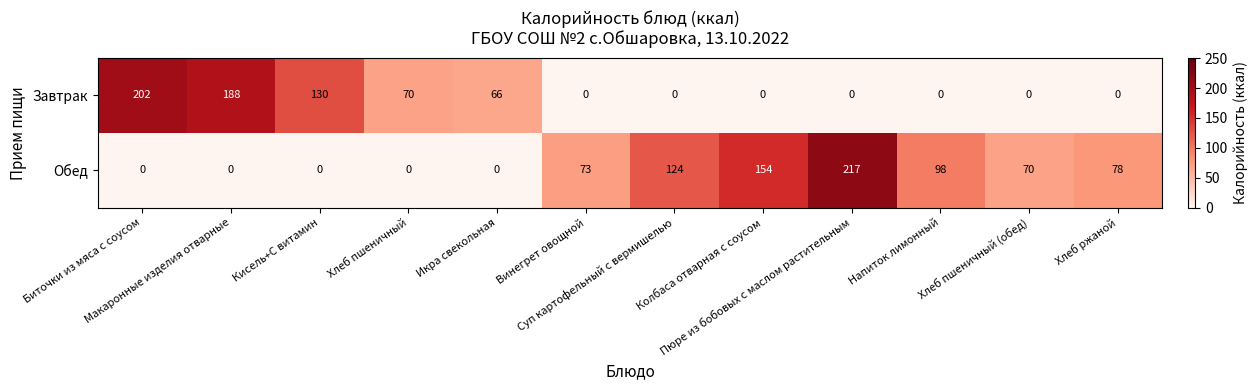

List the series in order of their overall mean, highest first.

Обед, Завтрак